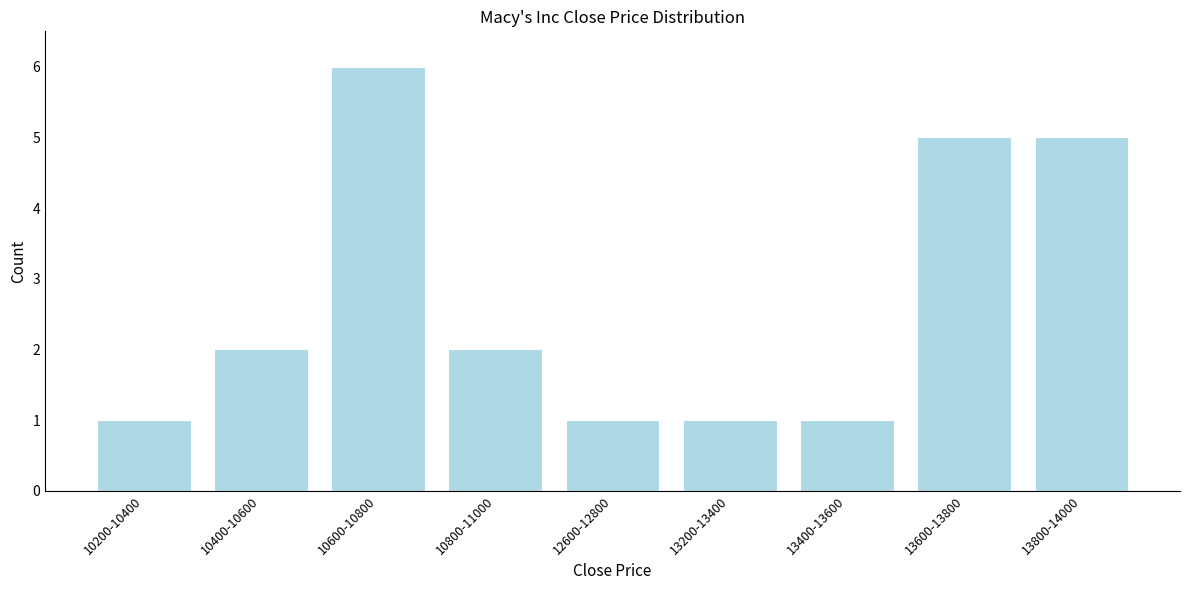

Reading left to right, transcribe all the data shown in this chart.

1	2	6	2	1	1	1	5	5